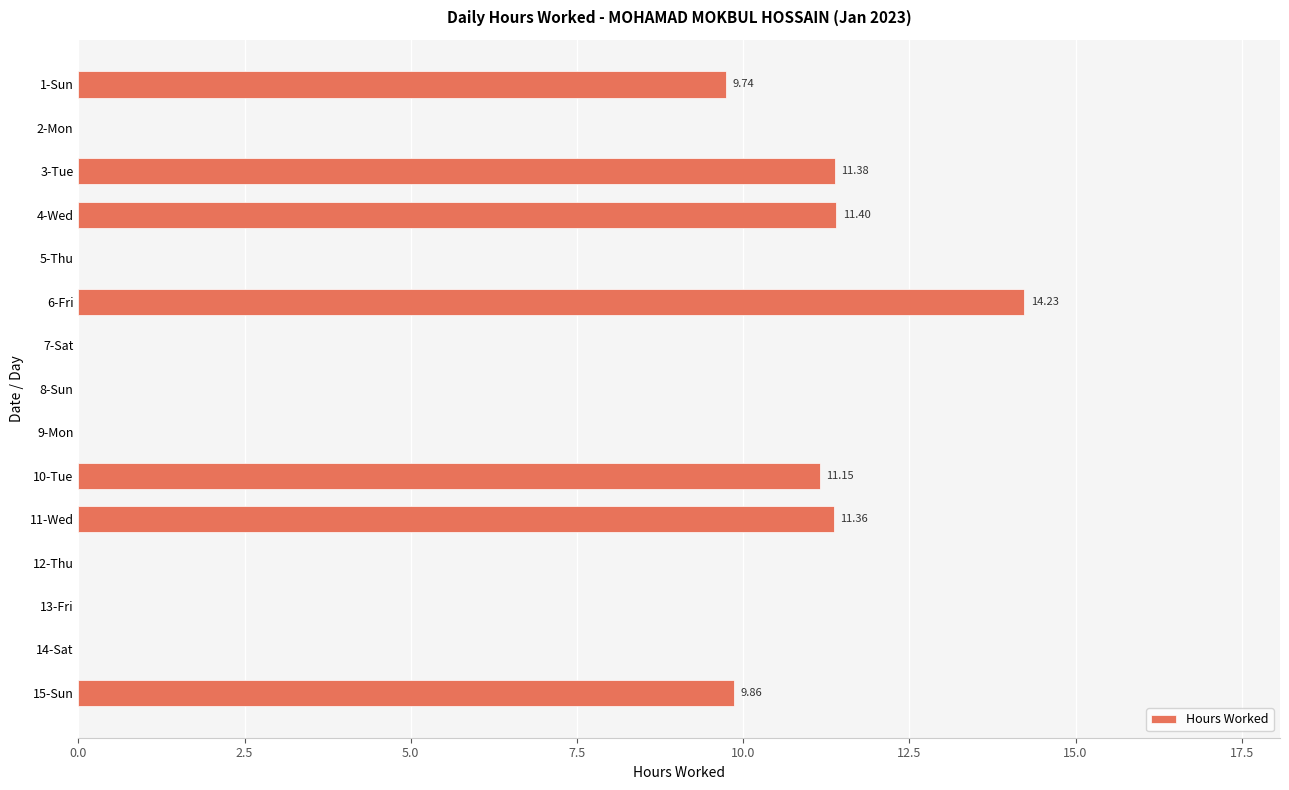

What is the sum of the values at 1-Sun and 8-Sun?

9.7